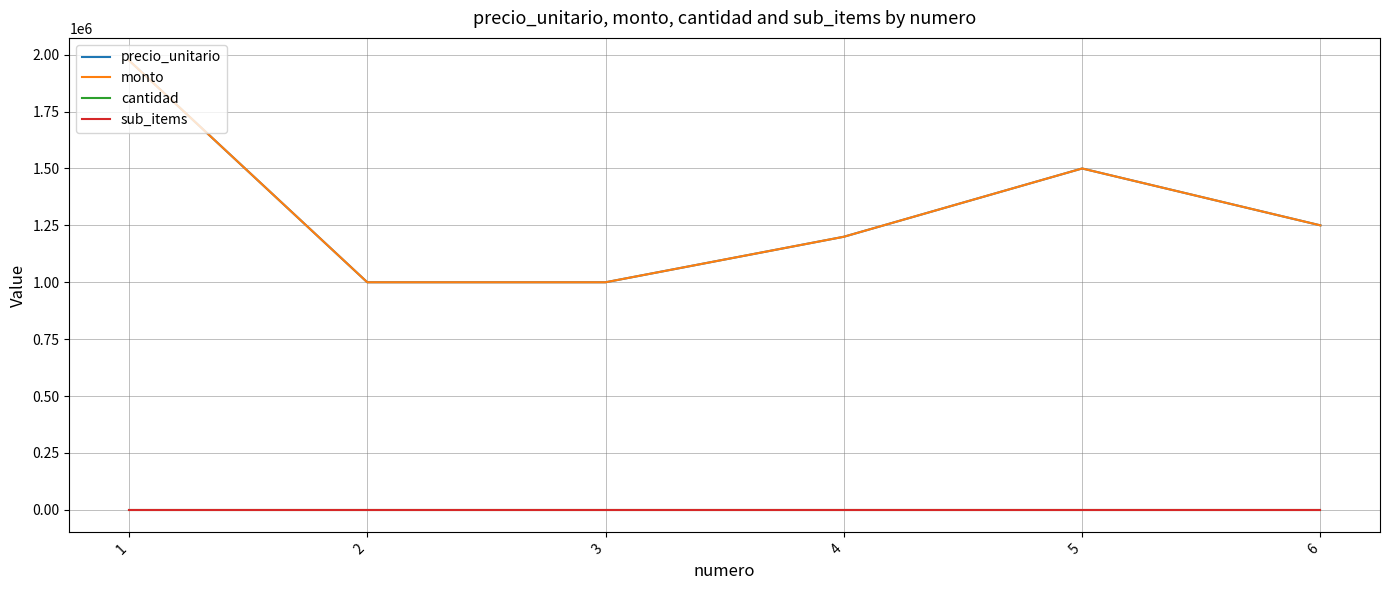

The monto series shows 274357 at 4. True or false?

False